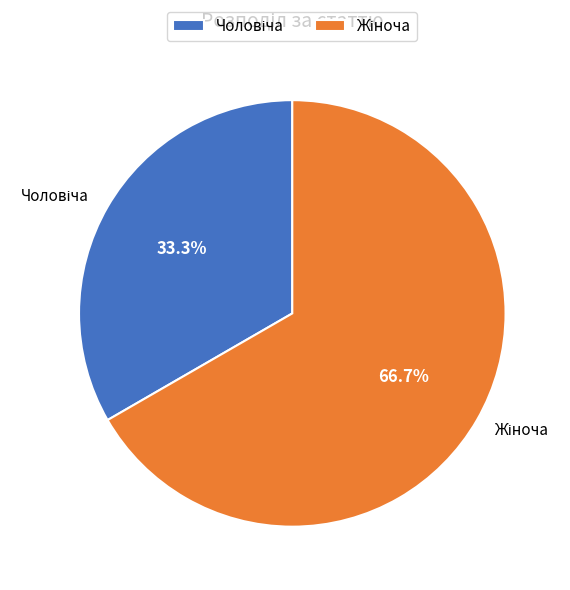

Does any single category account for the majority?

Yes